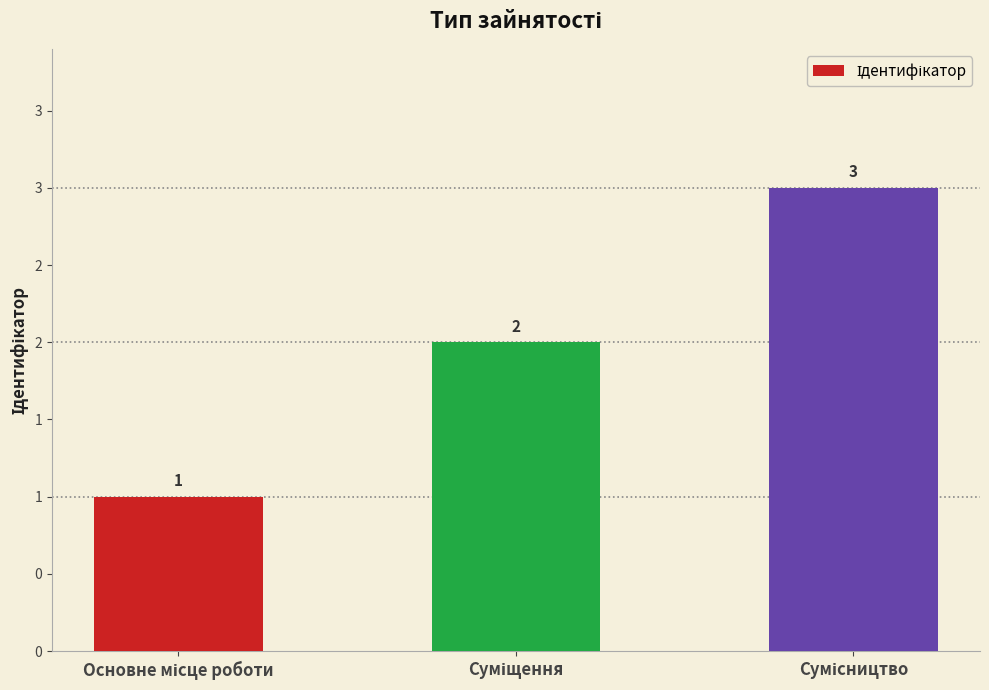

What is the difference between the values at Суміщення and Основне місце роботи?

1